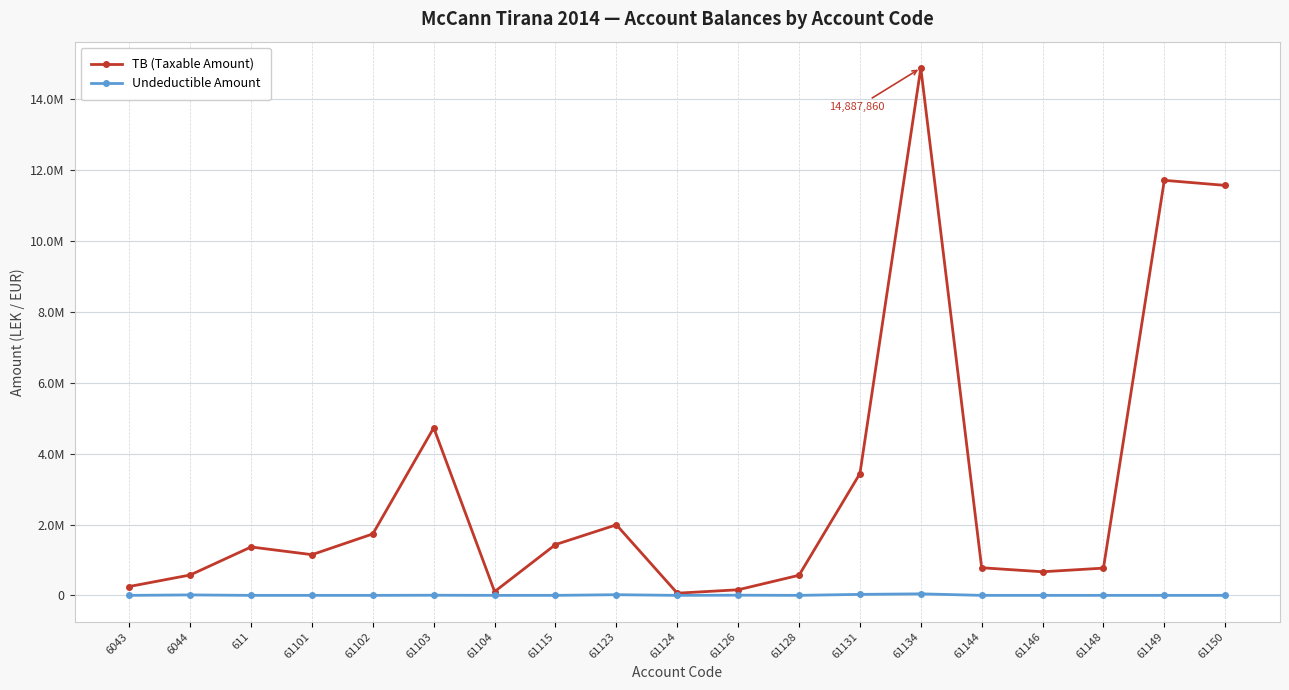

Between 61101 and 6043, which is larger?

61101